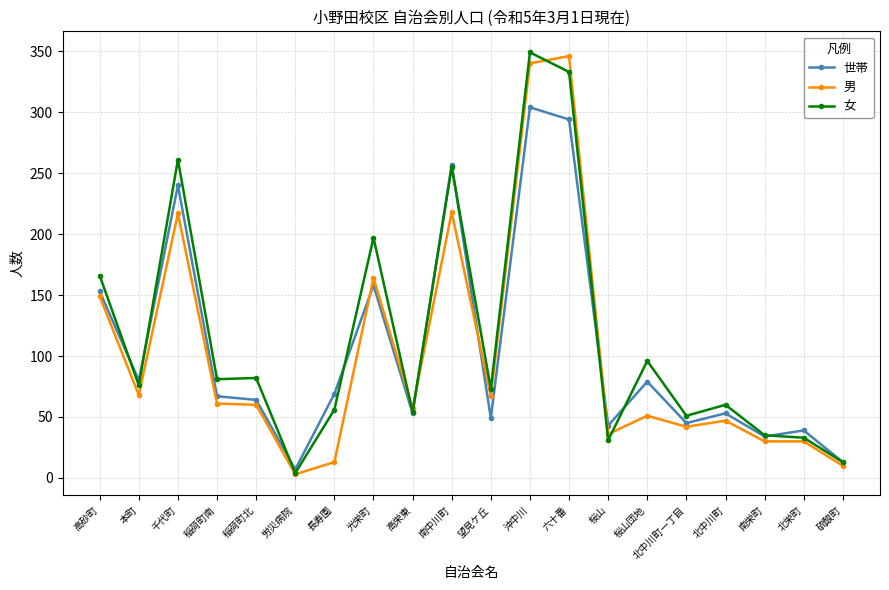

Which category has the lowest value in the 女 series?

労災病院